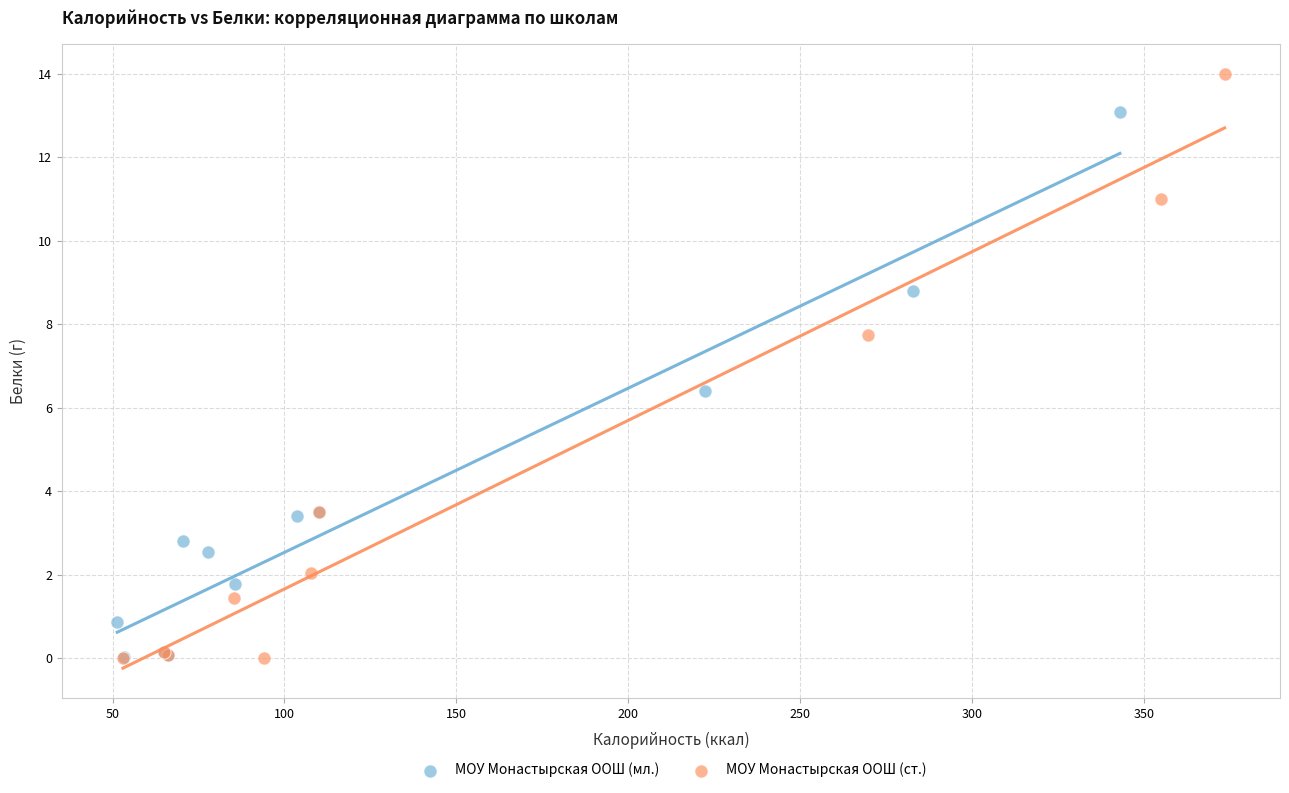

Which series reaches the maximum Y coordinate?

МОУ Монастырская ООШ (ст.)